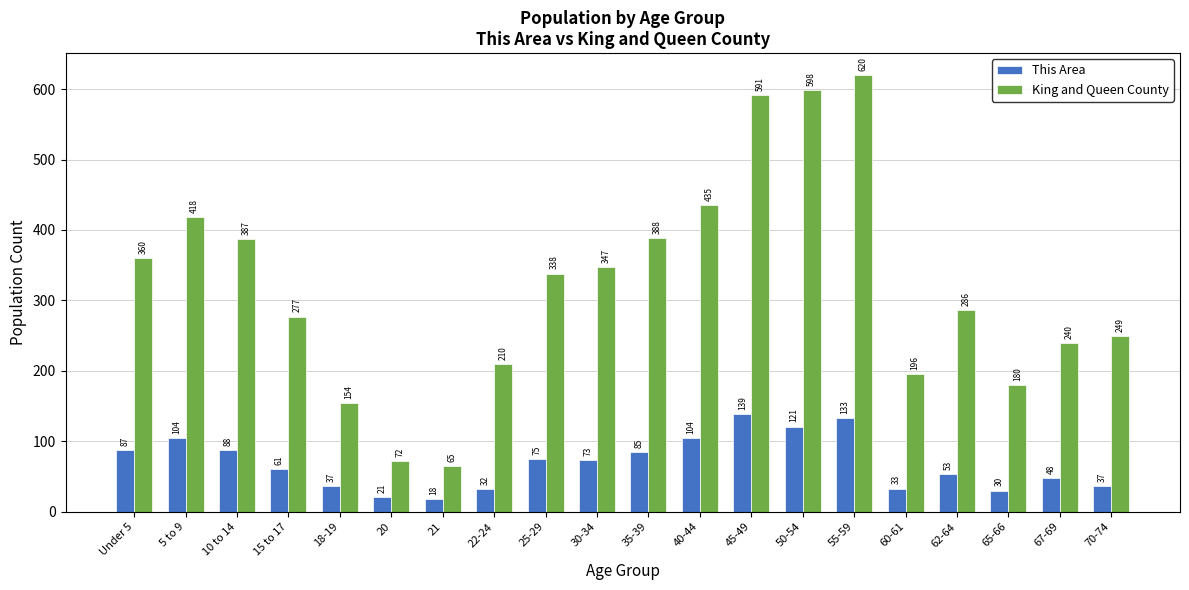

How many bars are there in each group?

2